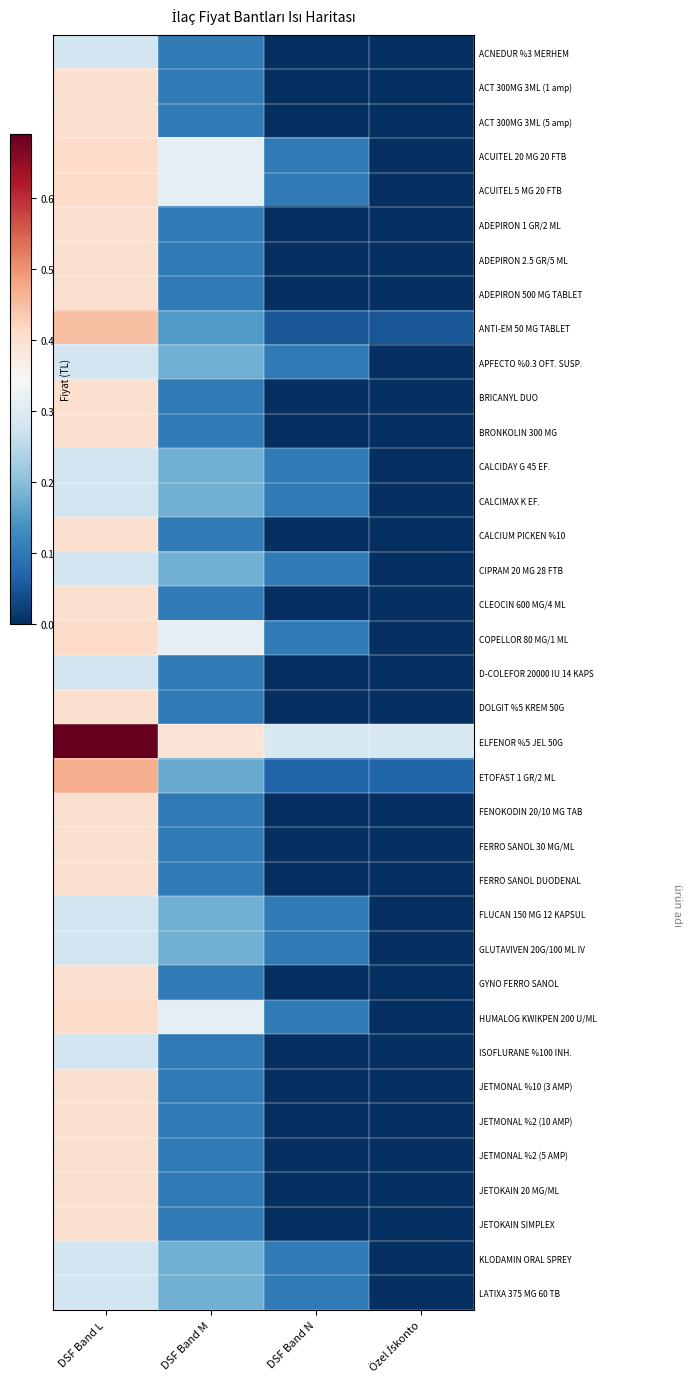

Between DSF Band M and Özel İskonto, which is larger?

DSF Band M